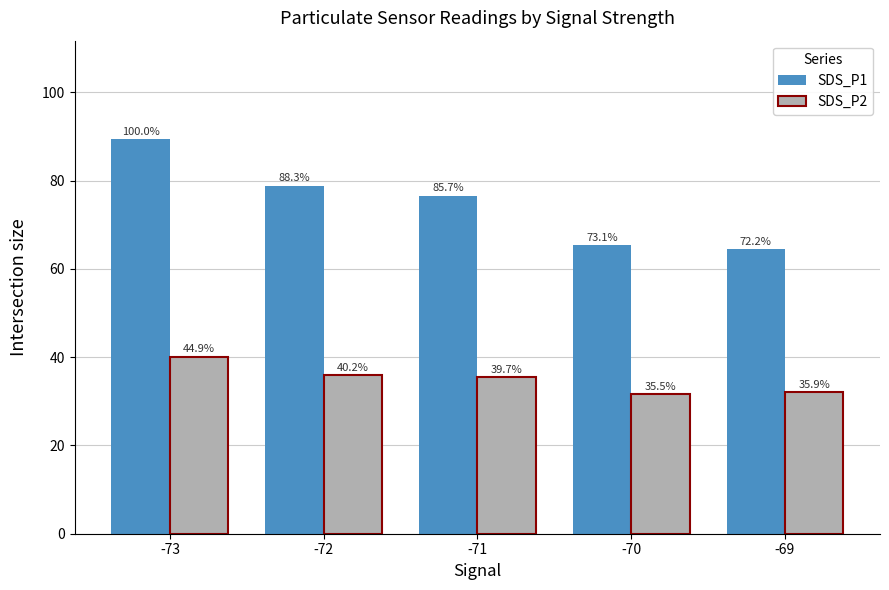

How many groups of bars are there?

5